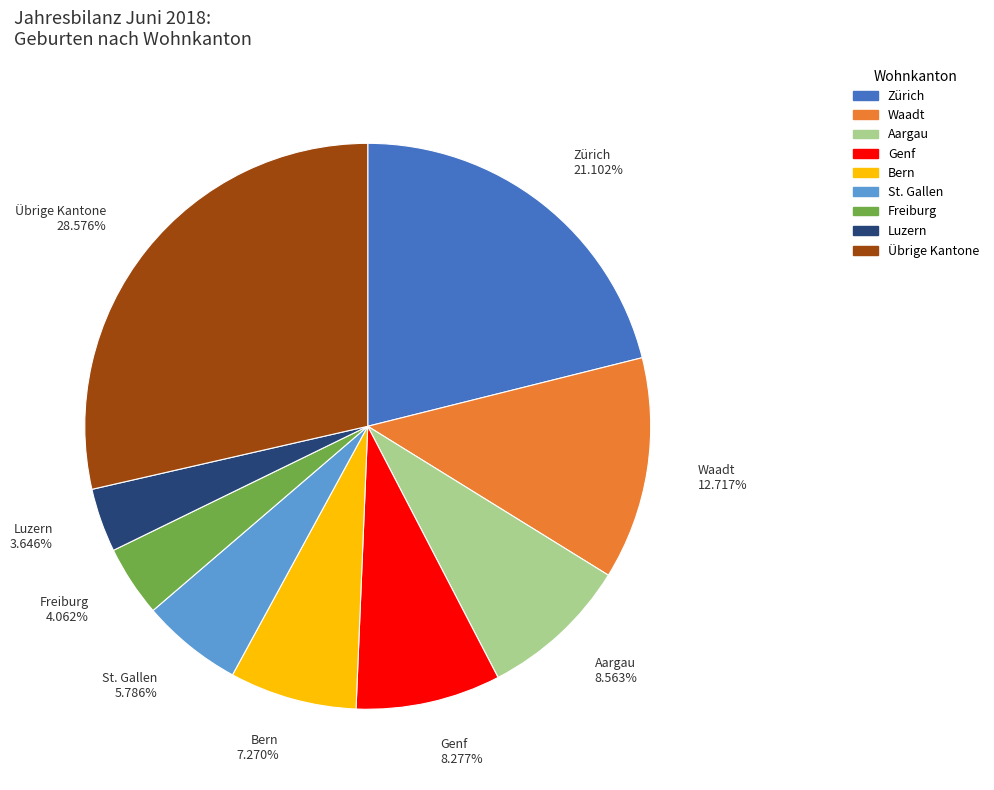

Which has a higher value, Übrige Kantone or Luzern?

Übrige Kantone